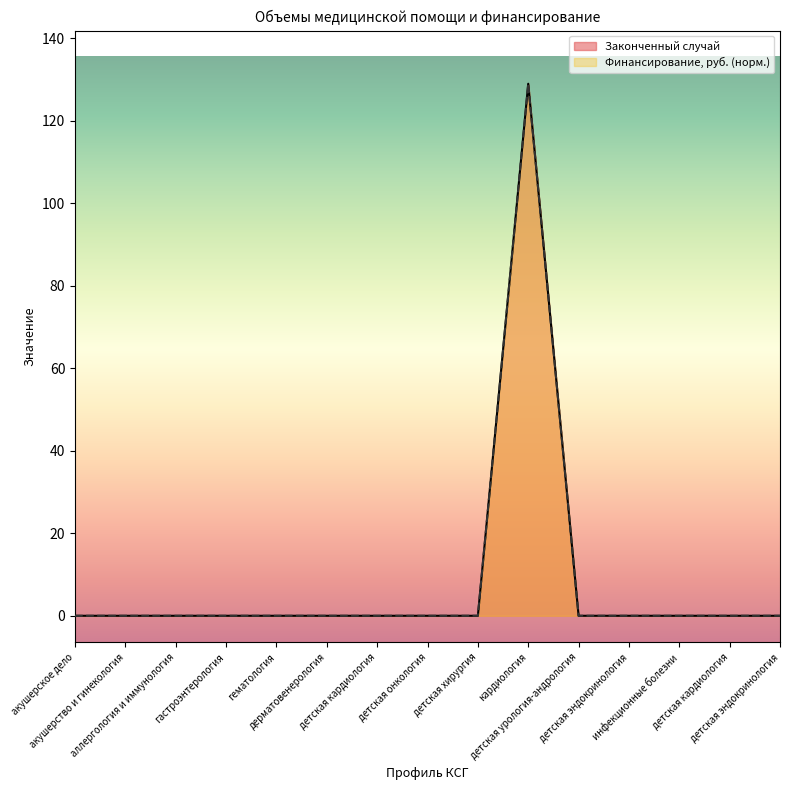

True or false: Финансирование, руб. has a value of 0 at акушерство и гинекология.

True